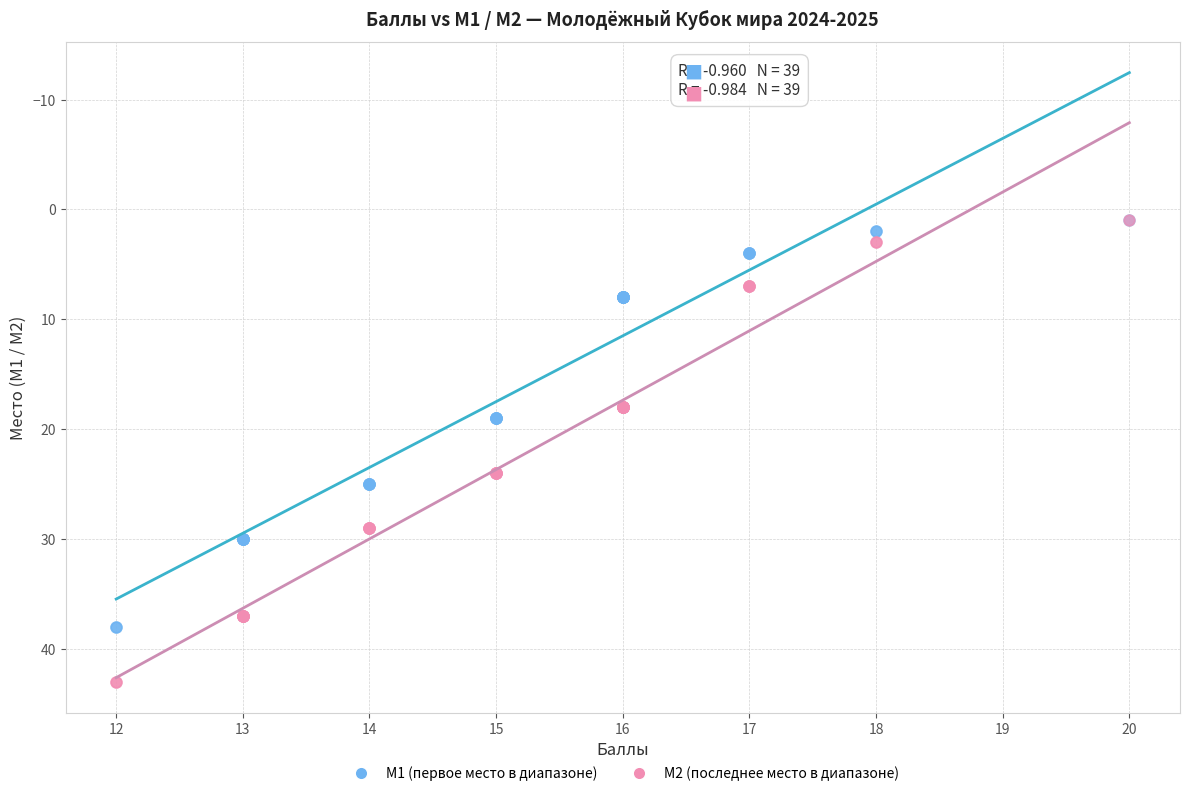

Which series has the largest Y range (max minus min)?

M2 (последнее место в диапазоне)